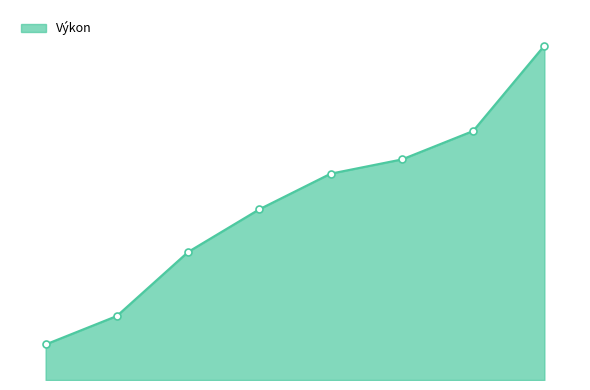

Does the chart display data point markers on the line(s)?

Yes